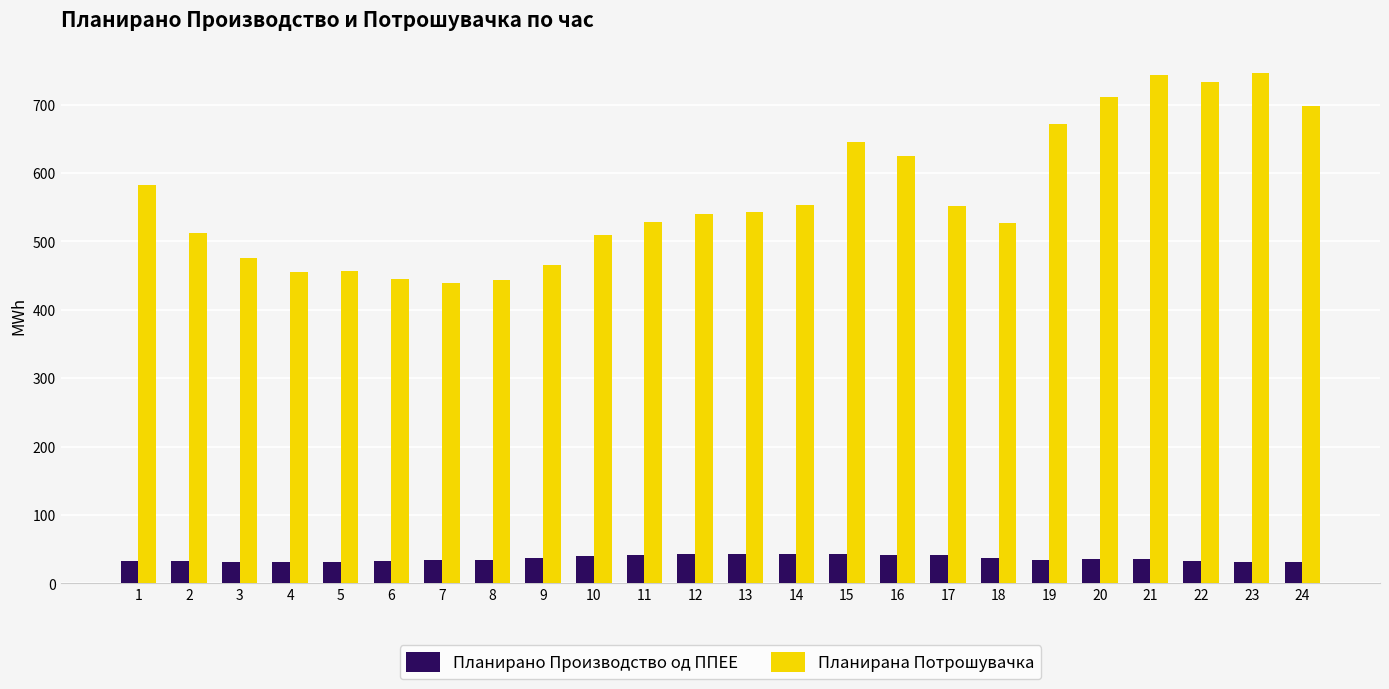

The value of Планирано Производство од ППЕЕ at 10 is 65.5. True or false?

False